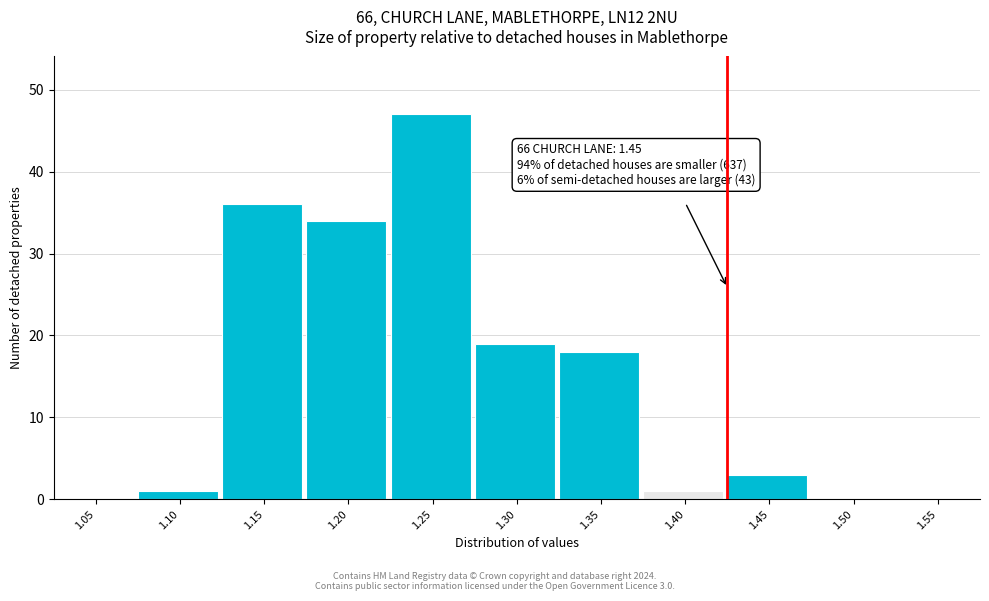

Reading left to right, list all the values displayed in this chart.

1.05=0	1.10=1	1.15=36	1.20=34	1.25=47	1.30=19	1.35=18	1.40=1	1.45=3	1.50=0	1.55=0